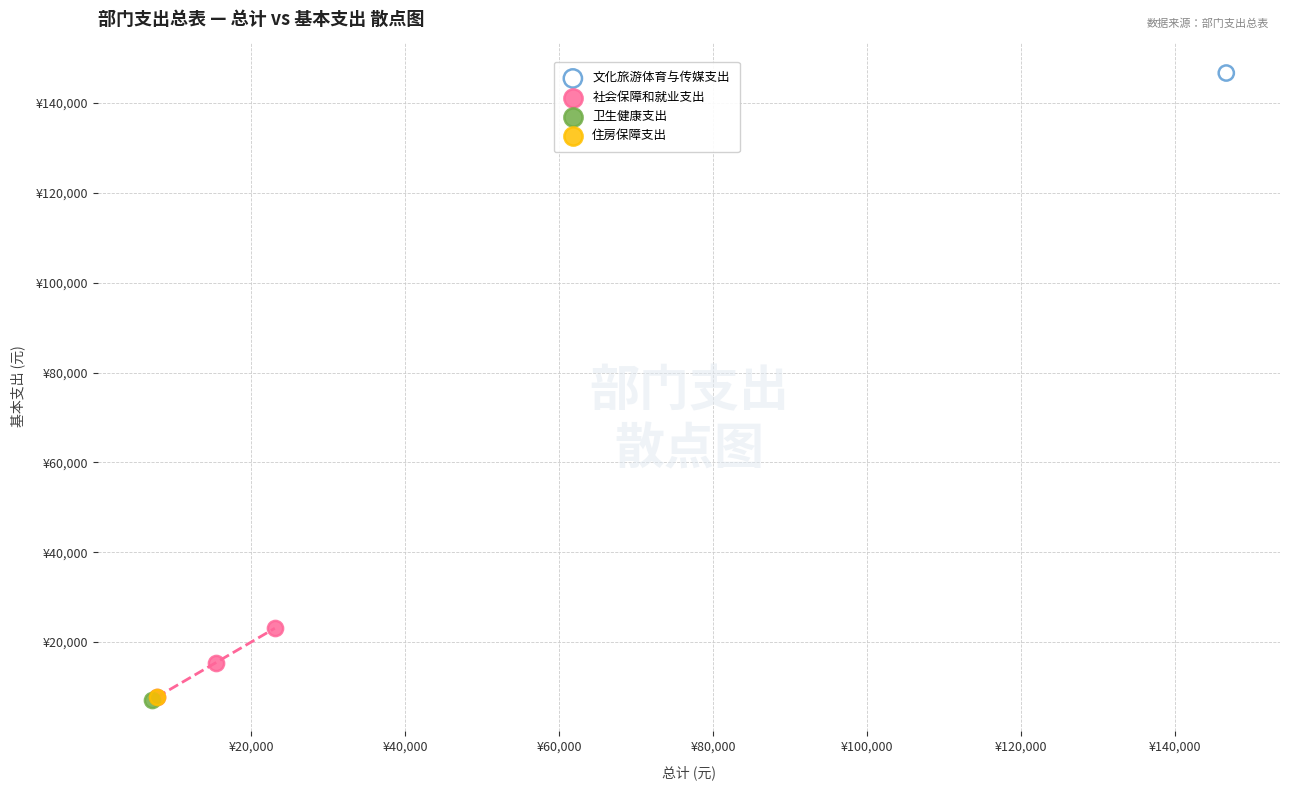

What are all the series names shown in the legend?

文化旅游体育与传媒支出, 社会保障和就业支出, 卫生健康支出, 住房保障支出